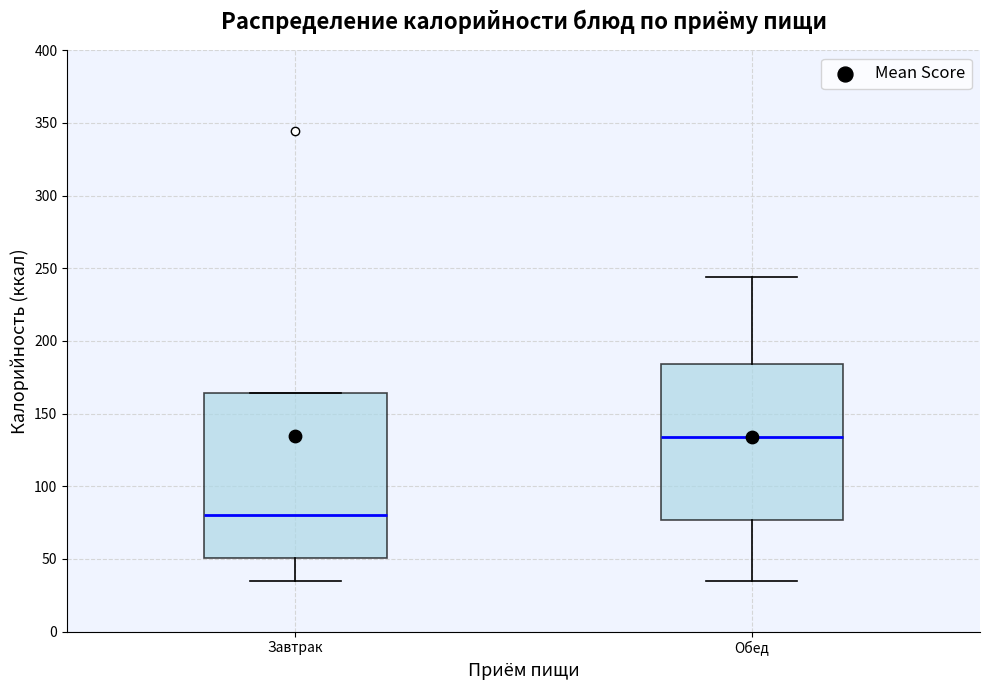

Reading left to right, read every box against the y-axis: the position of its median line, the range the box covers, and the ends of its whiskers. The values are not printed on the chart, so give them approximately, as read against the axis.

Завтрак: median 80, box 50 to 165, whiskers 35 to 165
Обед: median 135, box 75 to 185, whiskers 35 to 245